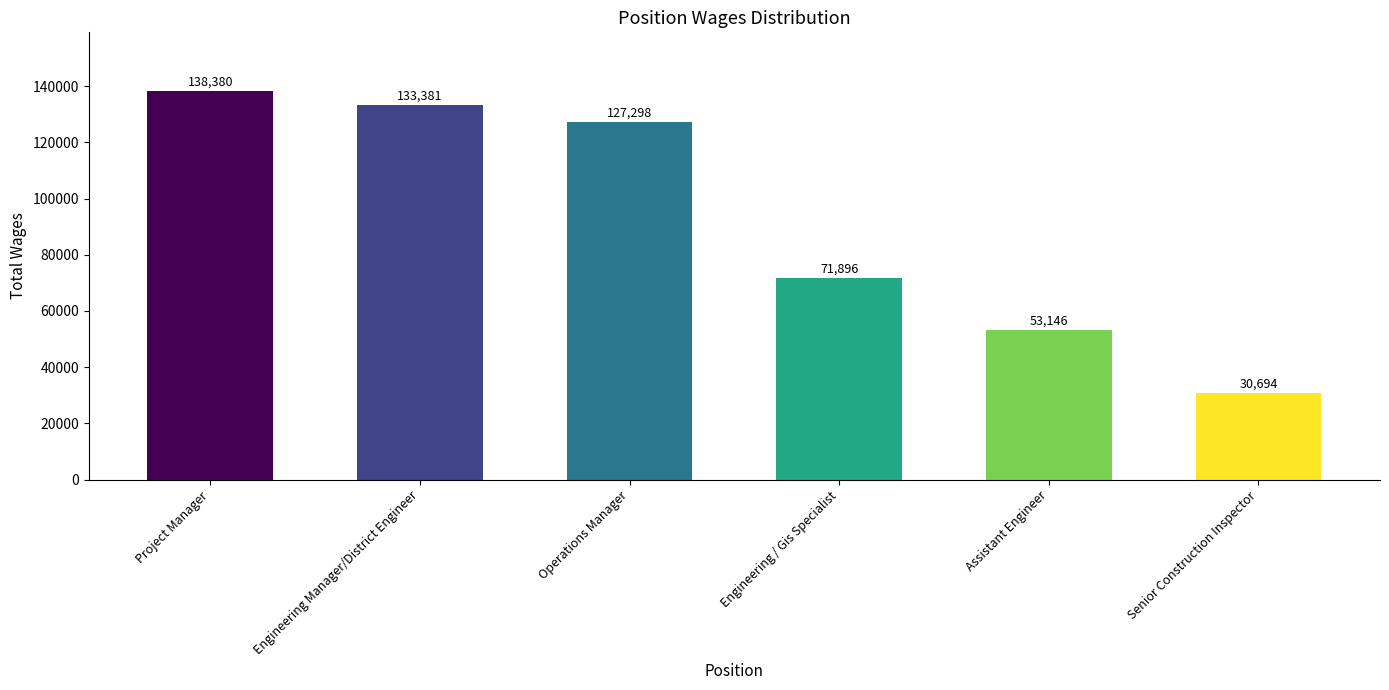

What is the label of the 3rd bar from the right?

Engineering / Gis Specialist